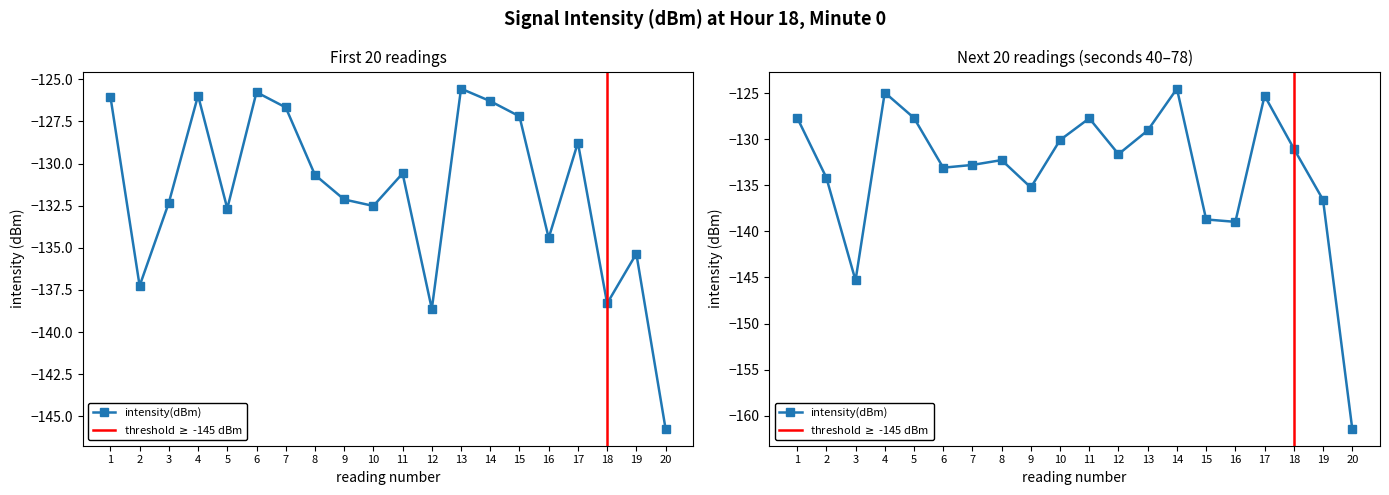

Where is the first local minimum?

2